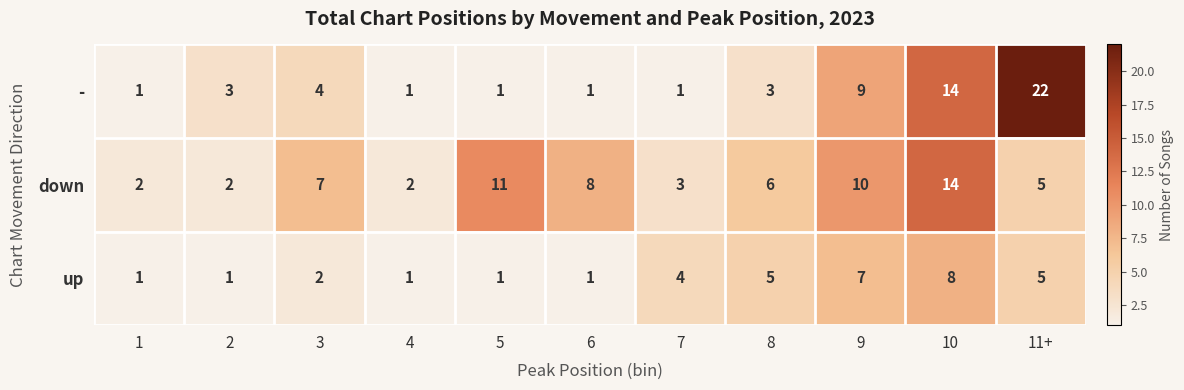

List the series in order of their overall mean, lowest first.

up, -, down